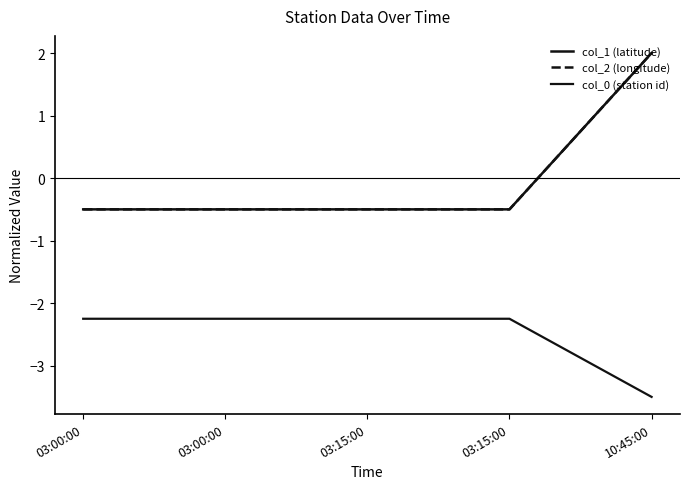

Does the chart have visible grid lines?

No